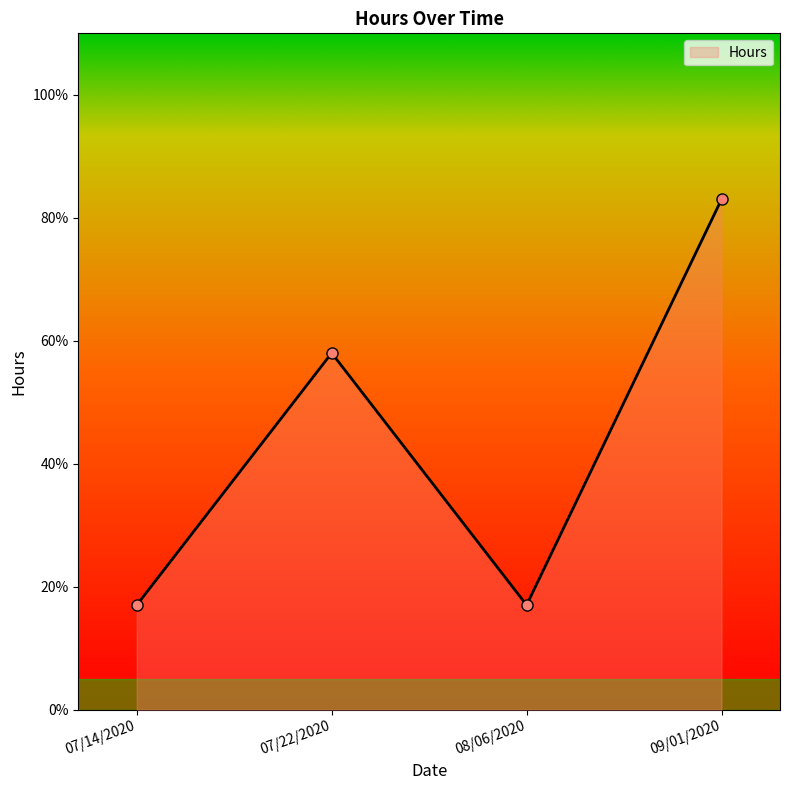

What is the value of the 3rd point from the left?

0.2